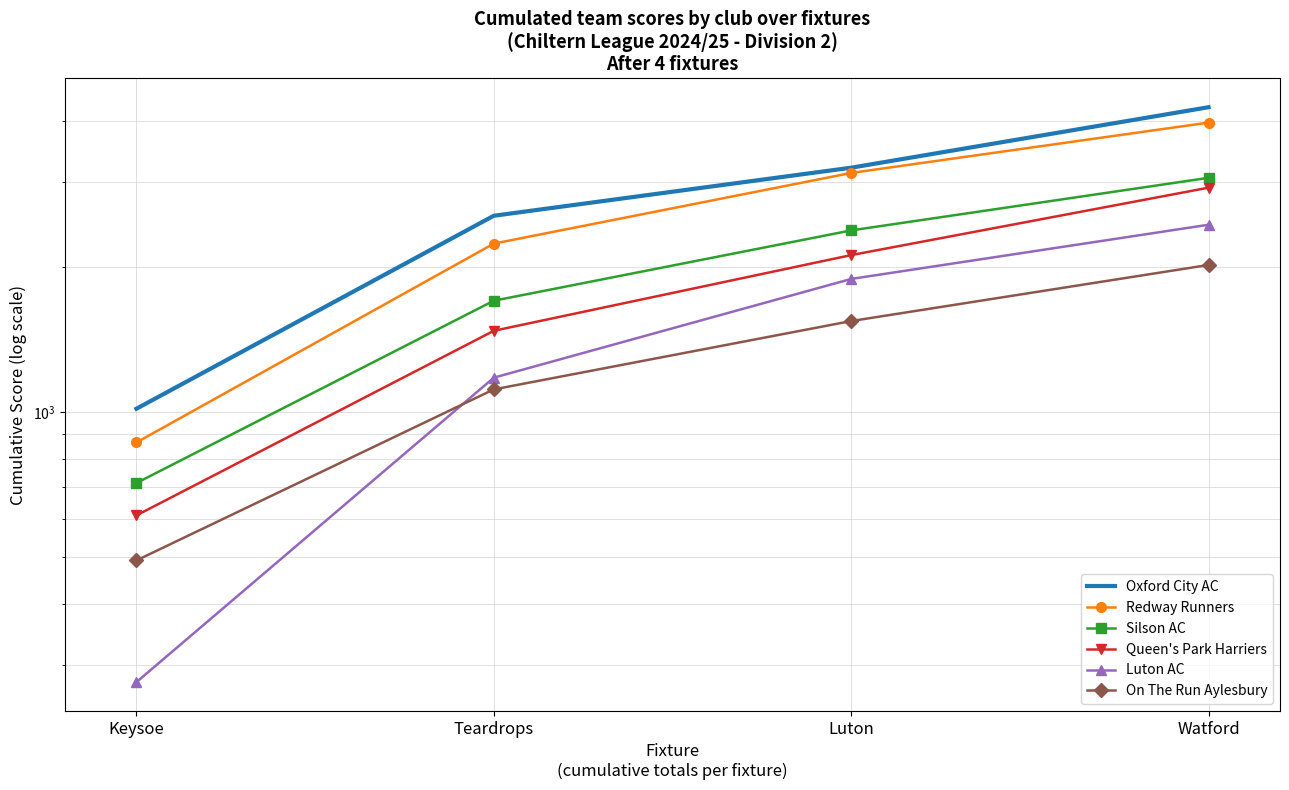

What is the difference between the highest and lowest values at Watford?

2260